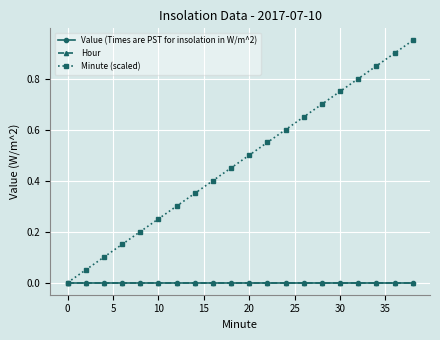

List the series in order of their peak value, highest first.

Minute (scaled), Value (Times are PST for insolation in W/m^2), Hour